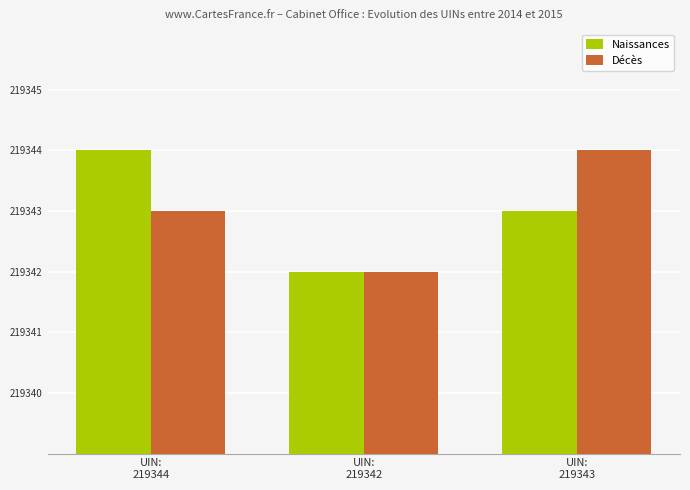

What is the maximum value shown in the chart?

219344